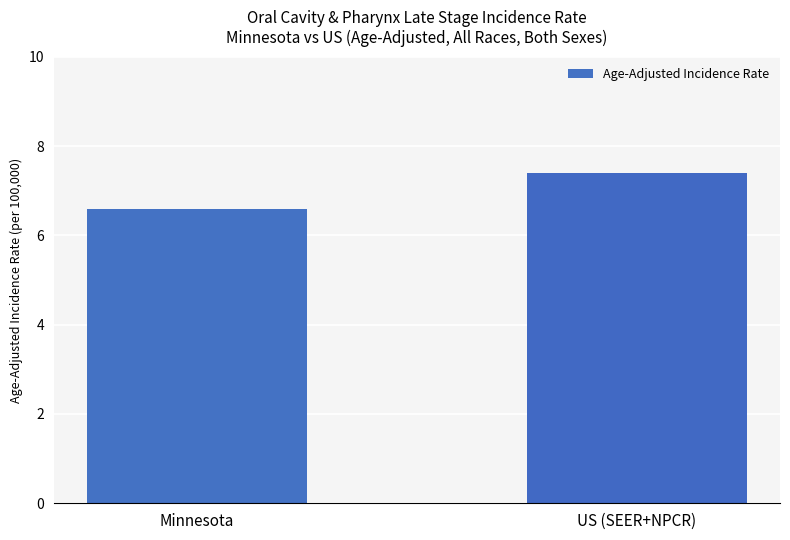

How many values are below 7?

1